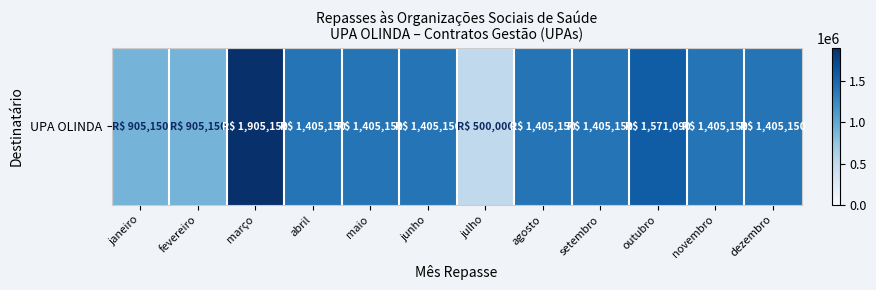

Which label corresponds to the largest value in the chart?

março